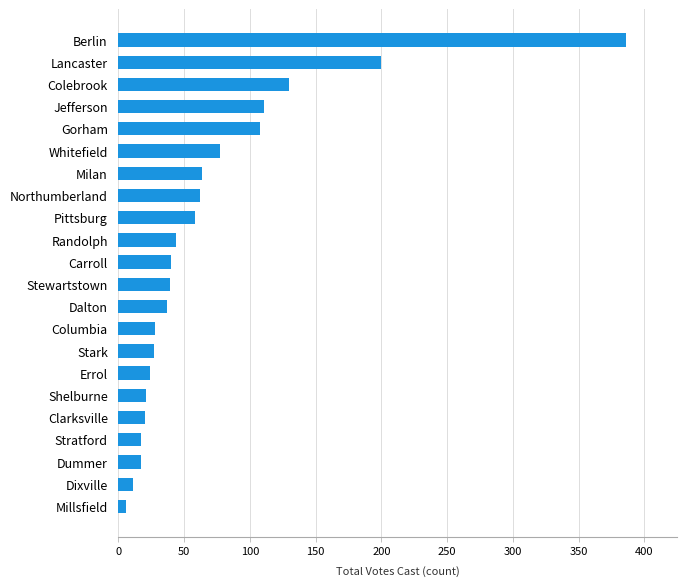

What is the change in value from Shelburne to Berlin?

+365